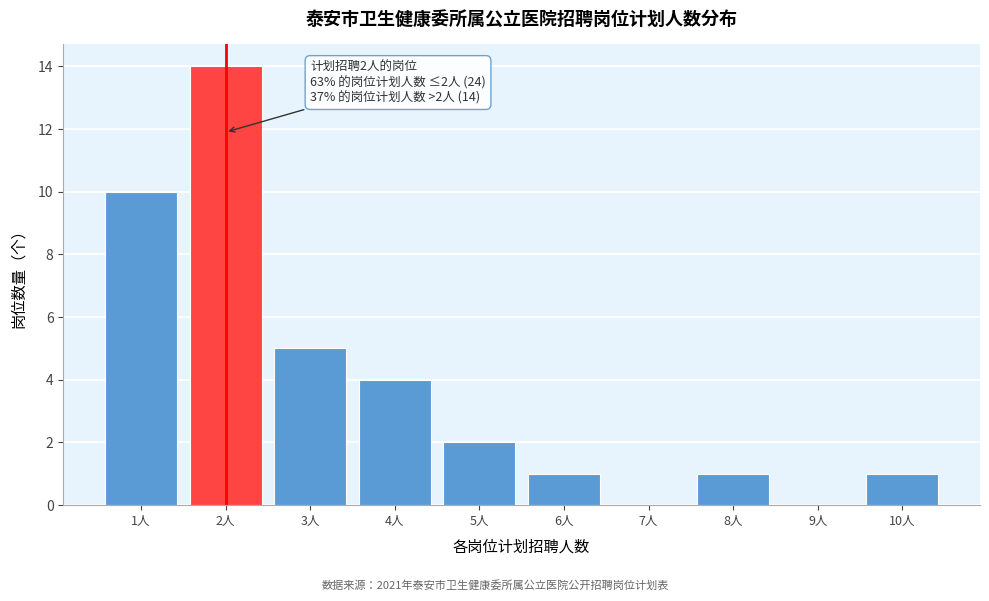

Reading left to right, what are all the values shown in this chart?

1人=10	2人=14	3人=5	4人=4	5人=2	6人=1	7人=0	8人=1	9人=0	10人=1